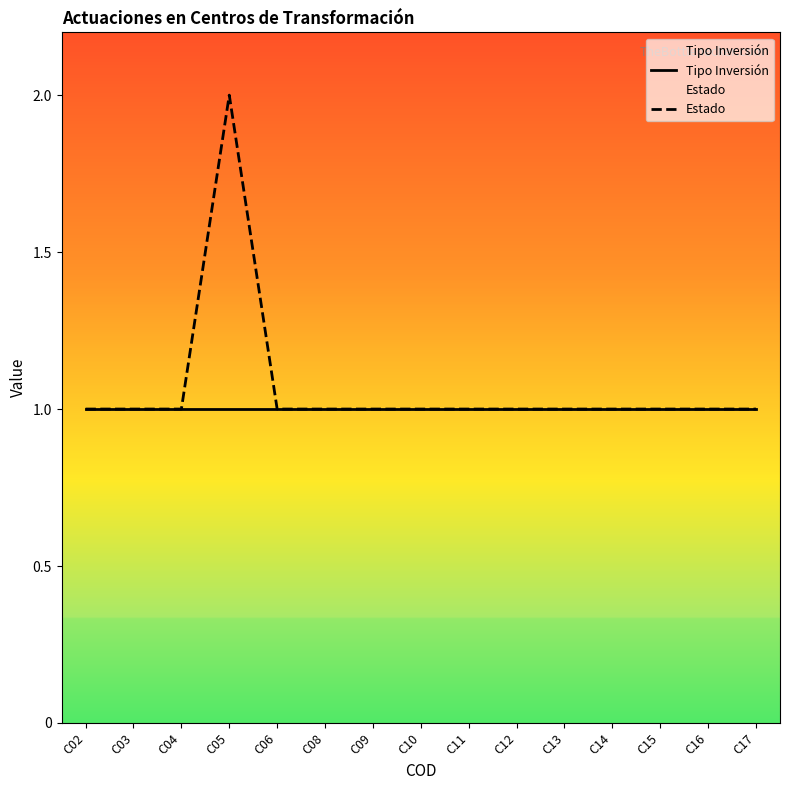

True or false: Tipo Inversión and Estado intersect in this chart.

False